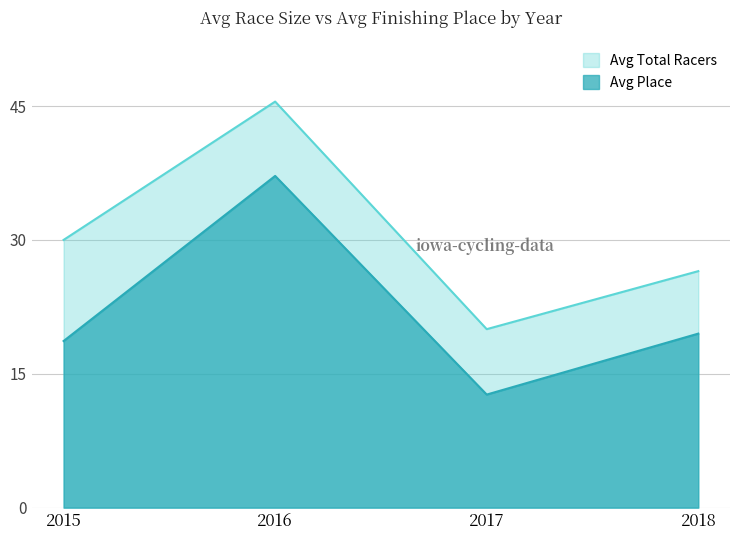

Is the value of Avg Place at 2016 greater than the value of Avg Total Racers at 2017?

Yes